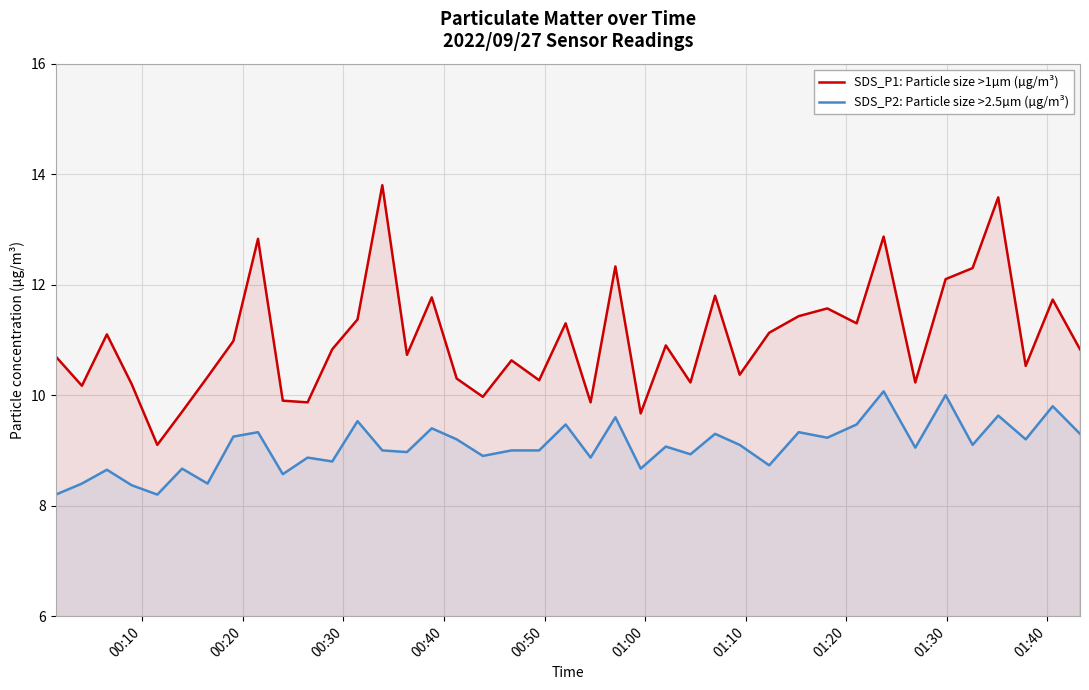

Which series has the largest total across all categories?

SDS_P1: Particle size >1µm (µg/m³)